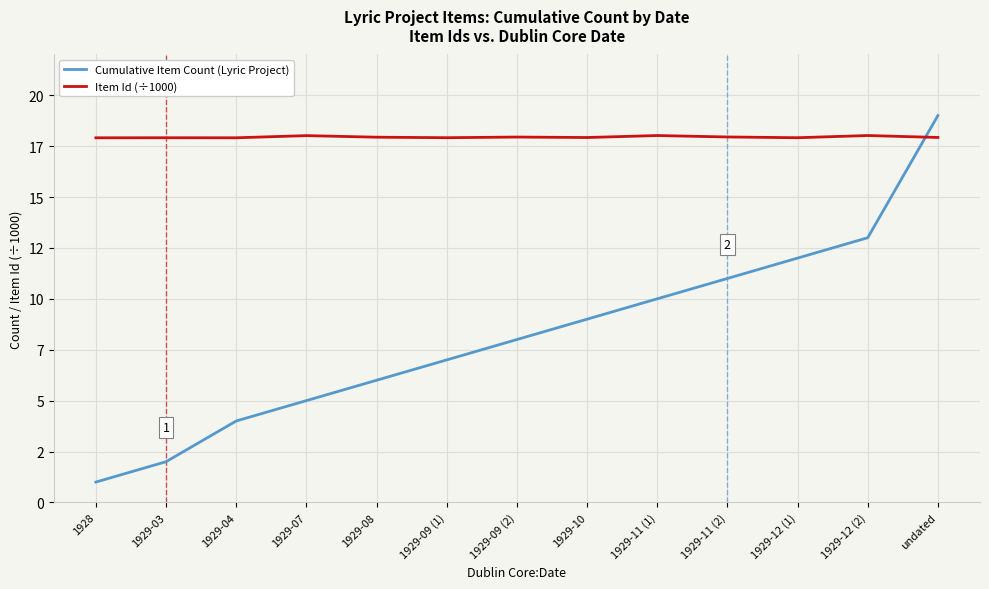

Rank the categories by Cumulative Item Count (Lyric Project) value from highest to lowest.

undated, 1929-12 (2), 1929-12 (1), 1929-11 (2), 1929-11 (1), 1929-10, 1929-09 (2), 1929-09 (1), 1929-08, 1929-07, 1929-04, 1929-03, 1928